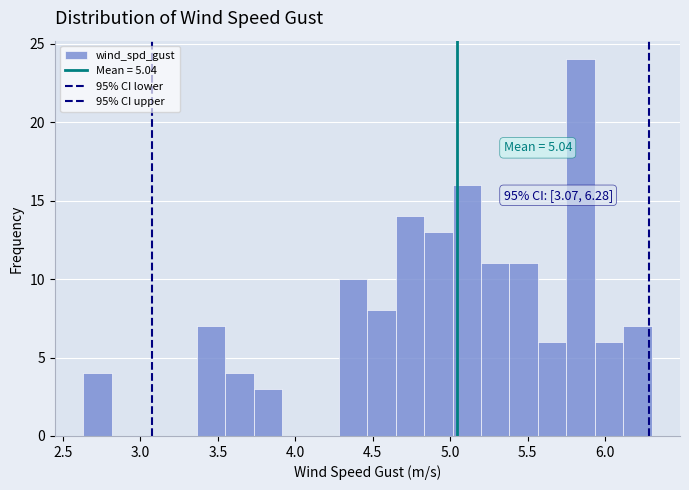

Read against the x-axis, roughly where is the centre of the tallest bar?

5.85